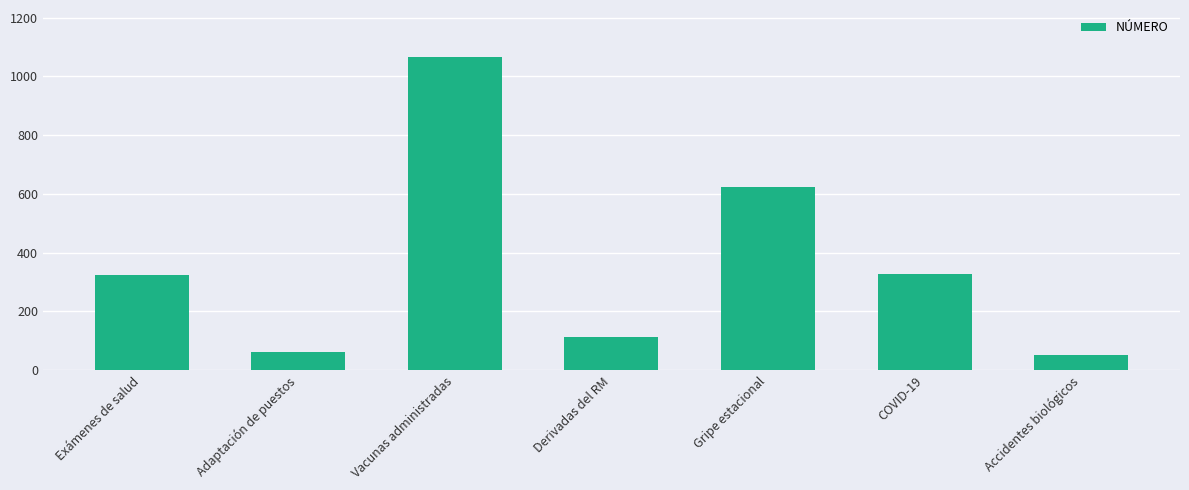

What is the sum of the values at Adaptación de puestos and Exámenes de salud?

388